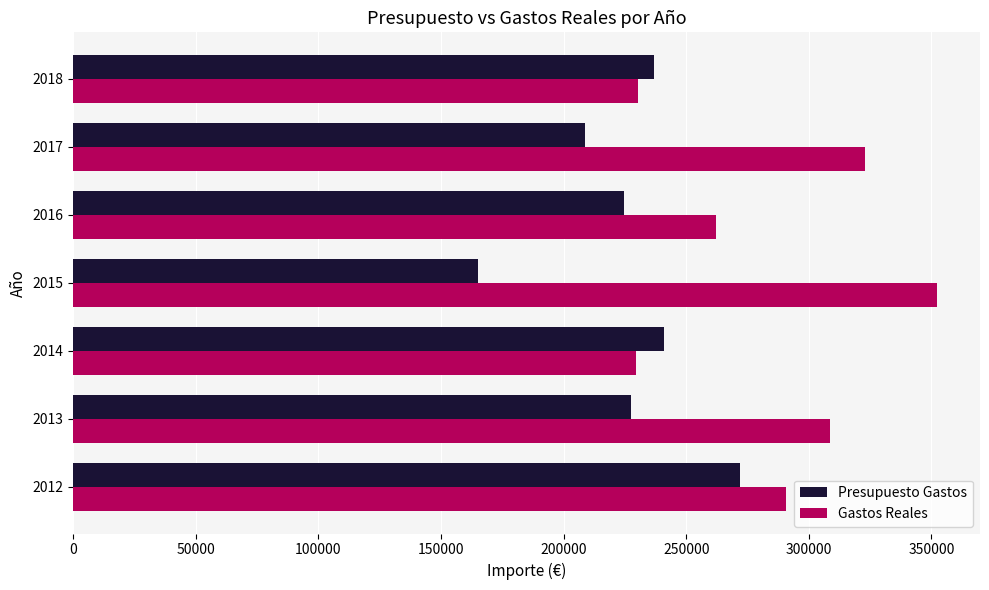

What are all the series names shown in the legend?

Presupuesto Gastos, Gastos Reales